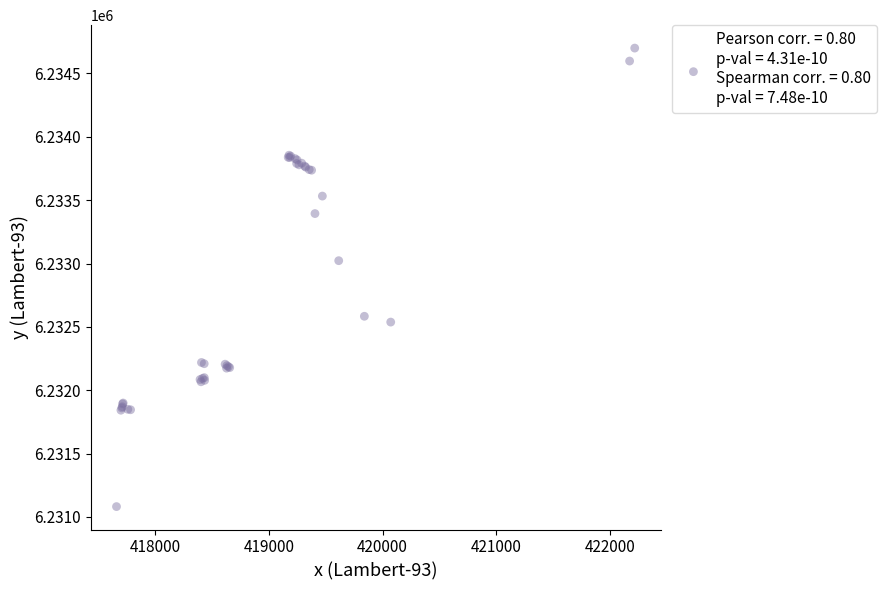

What Y value in the scatter plot is closest to 6232890?

6233022.5